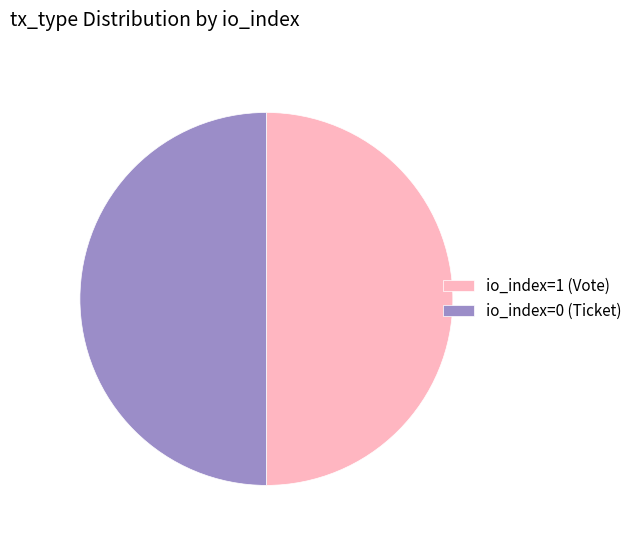

Is the sum of io_index=0 (Ticket) and io_index=1 (Vote) greater than half?

Yes